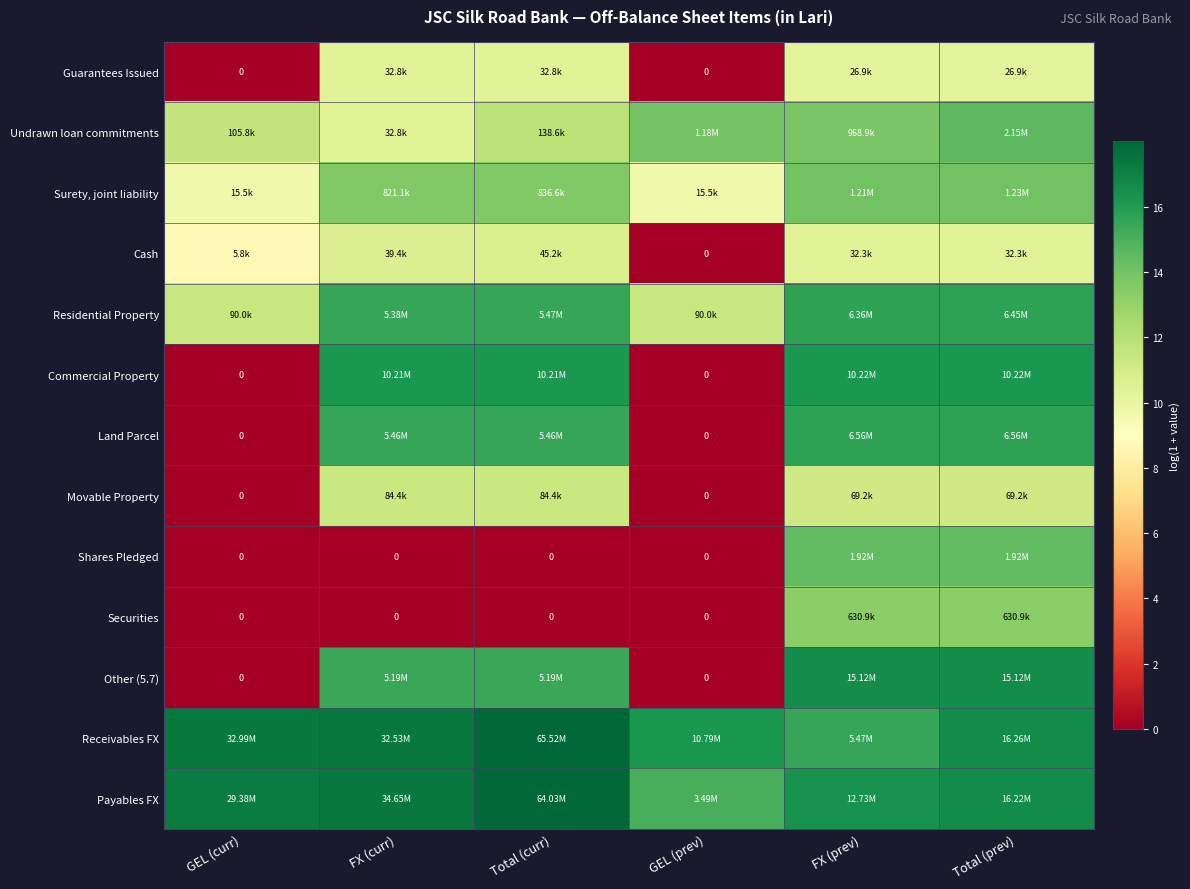

Is it true that Receivables FX equals 4.0 at Total (prev)?

False